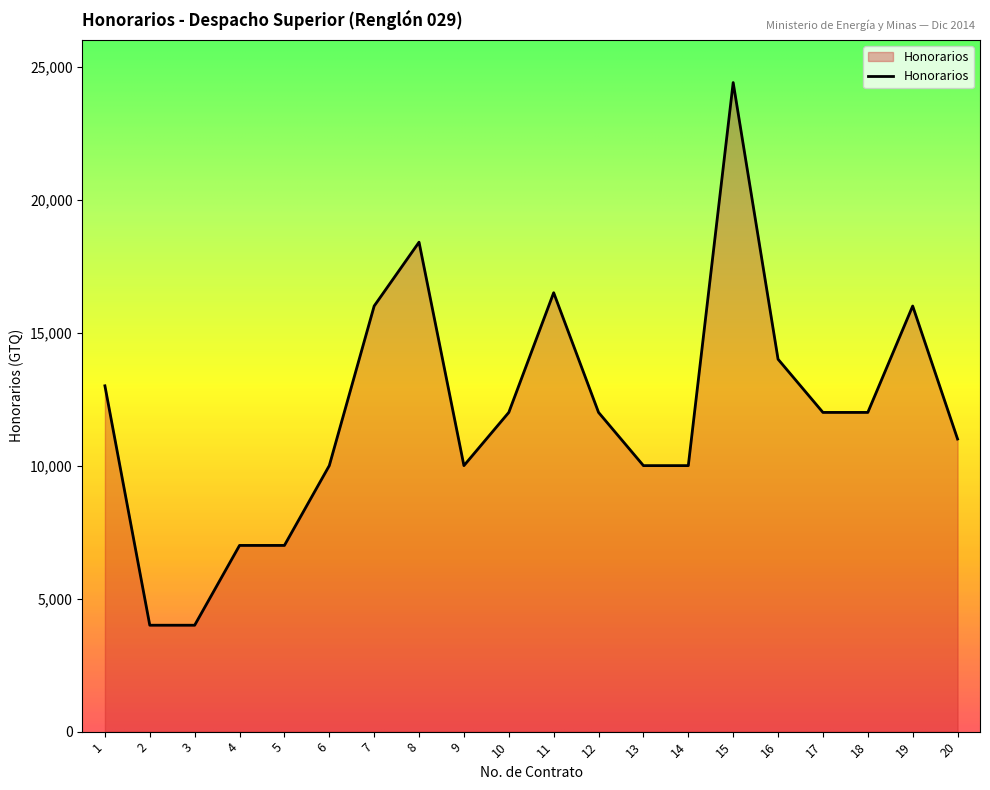

What is the difference between the maximum and minimum values?

20400